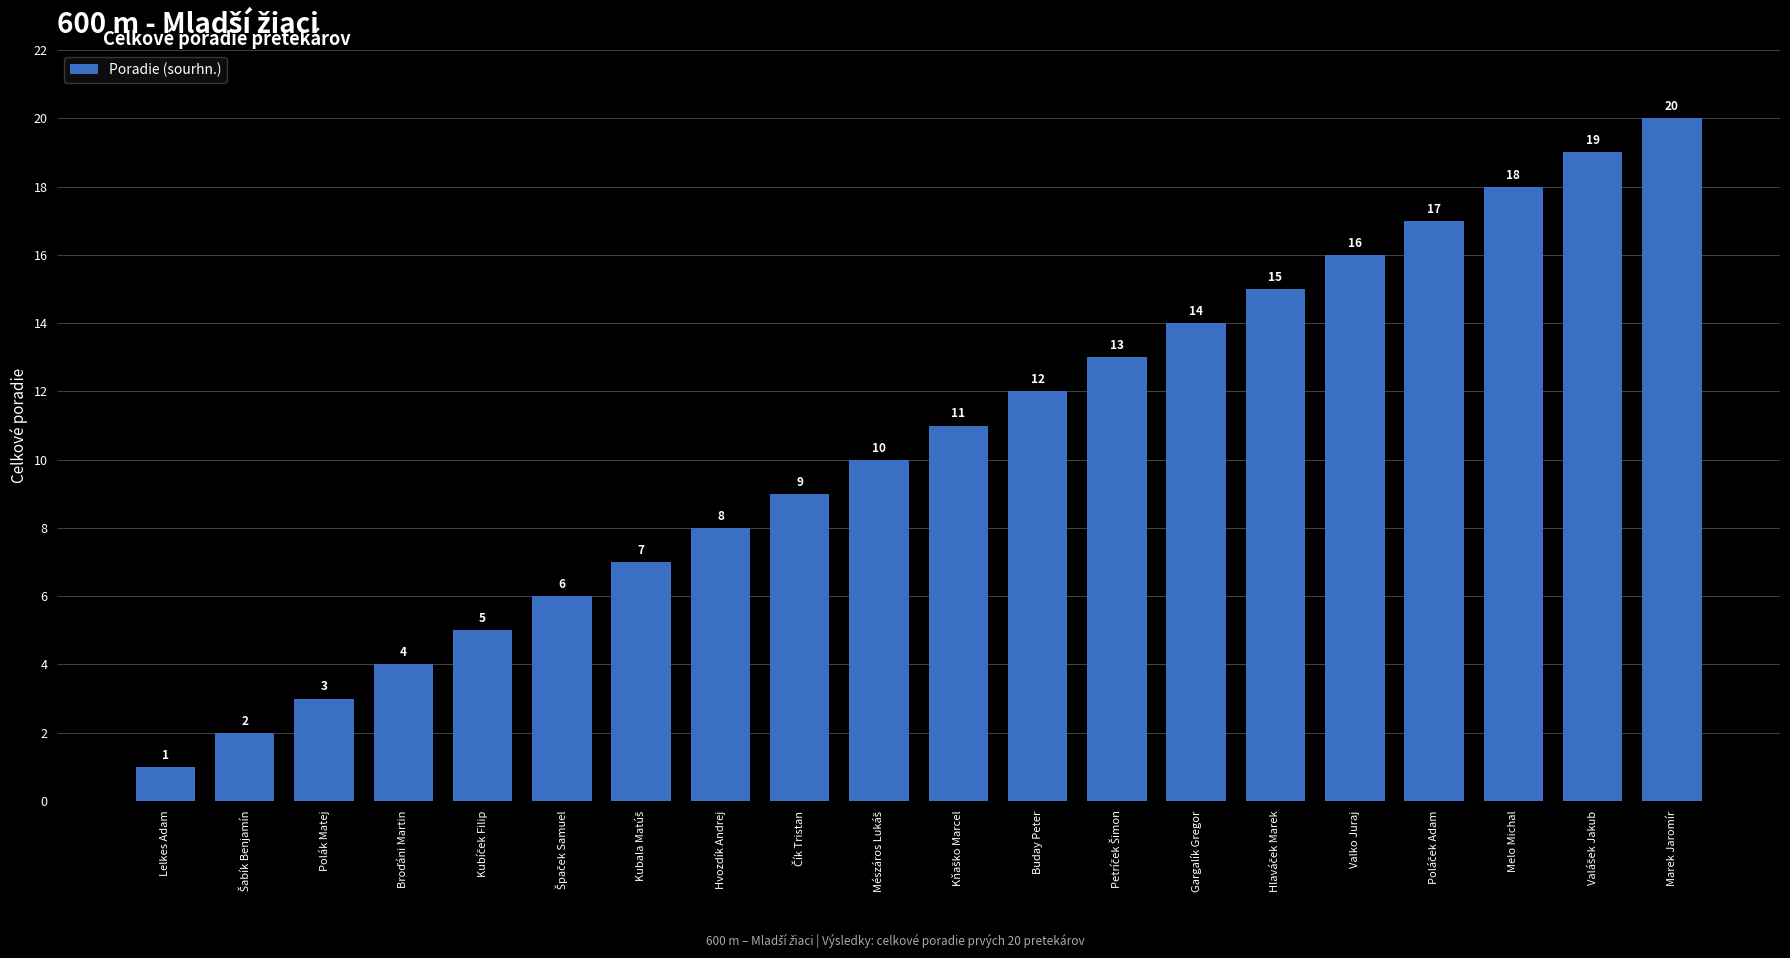

The chart shows a value of 2 at Hvozdík Andrej. True or false?

False